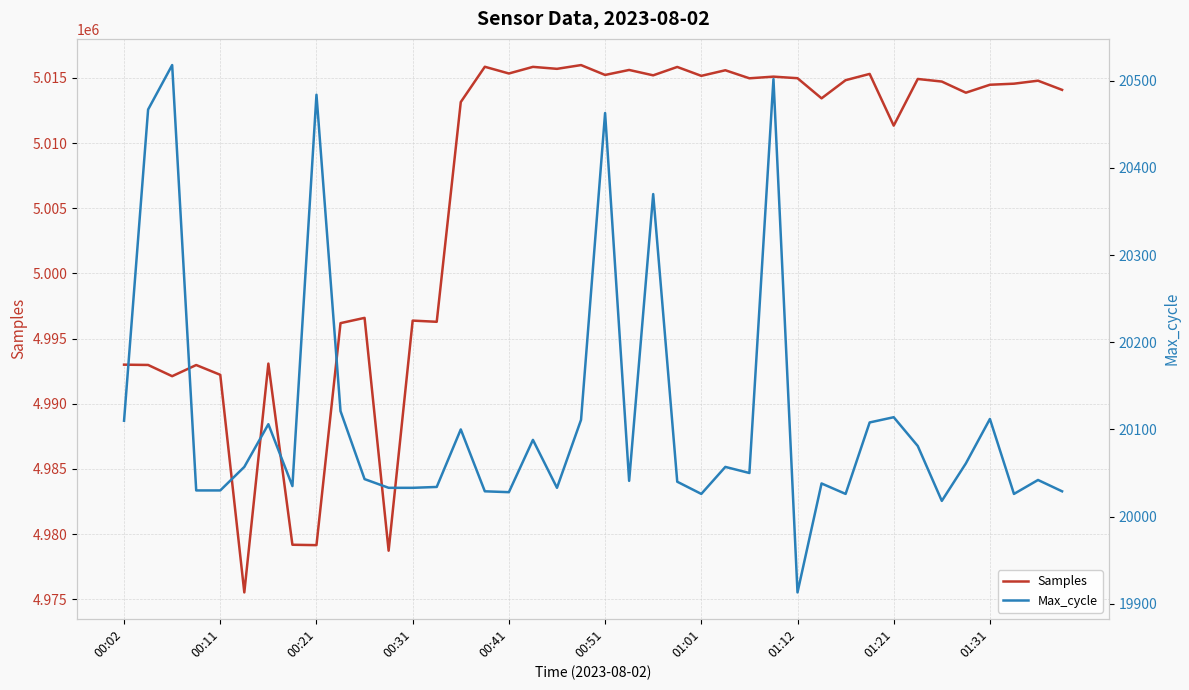

Which series has the largest total across all categories?

Samples